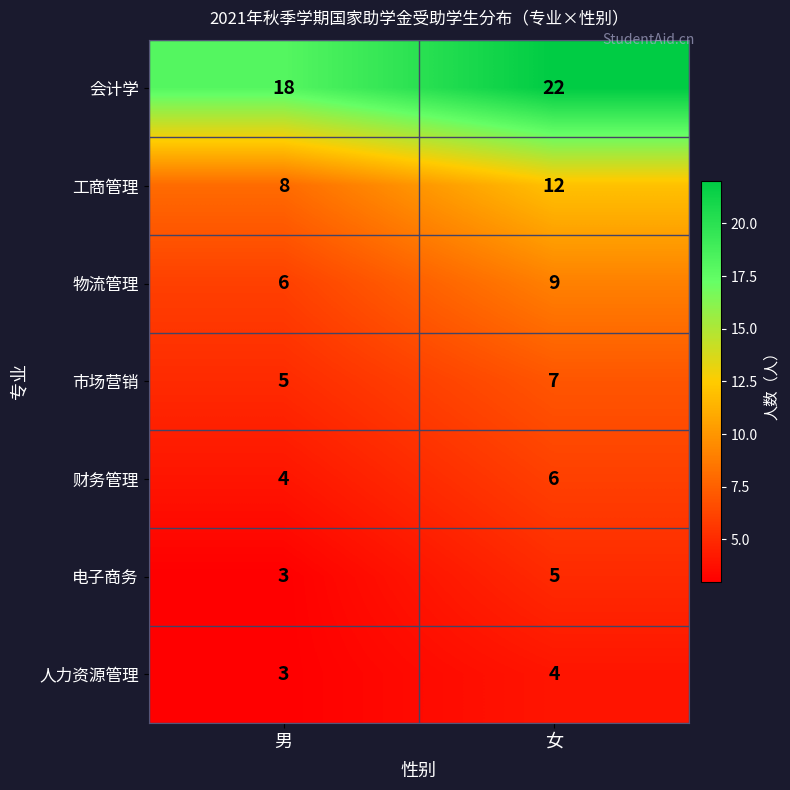

Reading left to right, list all the values displayed in this chart.

会计学: 男=18	女=22
工商管理: 男=8	女=12
物流管理: 男=6	女=9
市场营销: 男=5	女=7
财务管理: 男=4	女=6
电子商务: 男=3	女=5
人力资源管理: 男=3	女=4